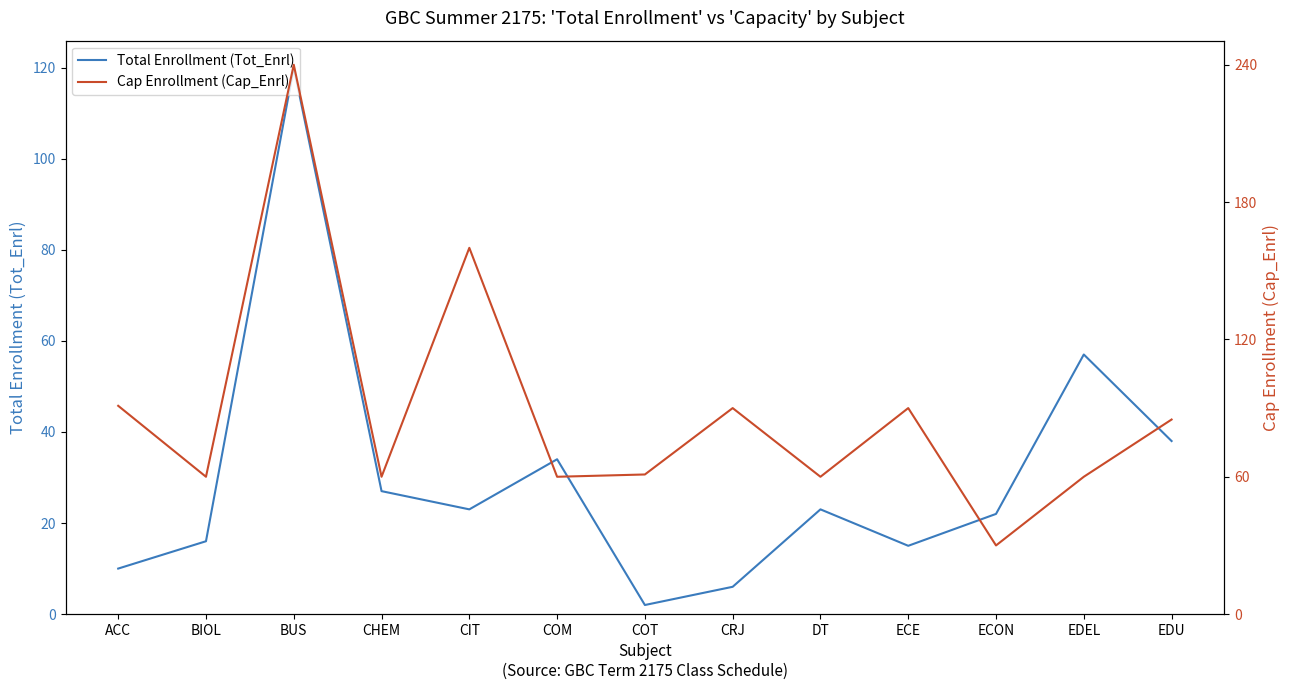

At which category does the chart reach its minimum across all series?

COT